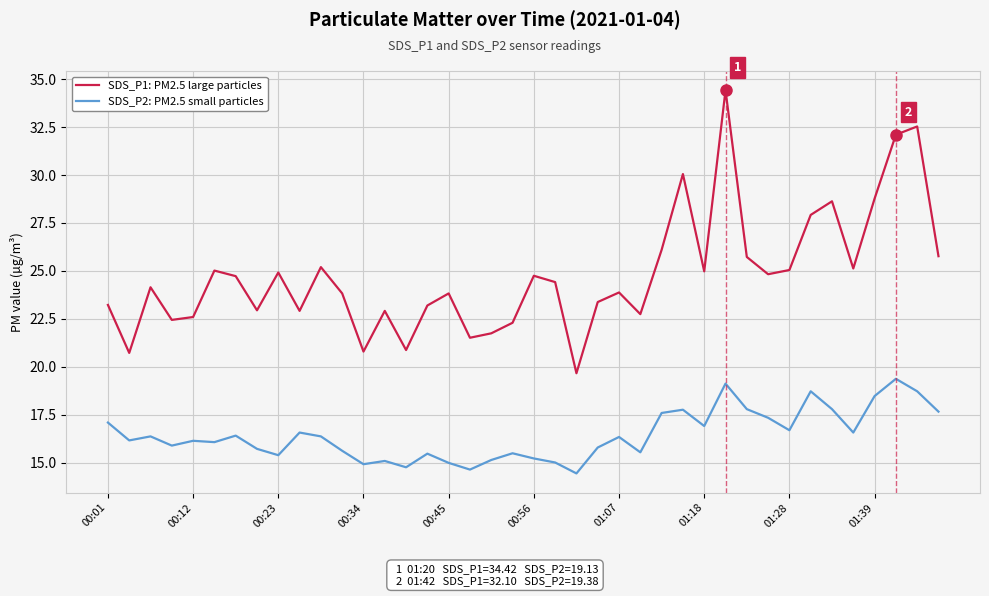

How many series are shown in this chart?

2